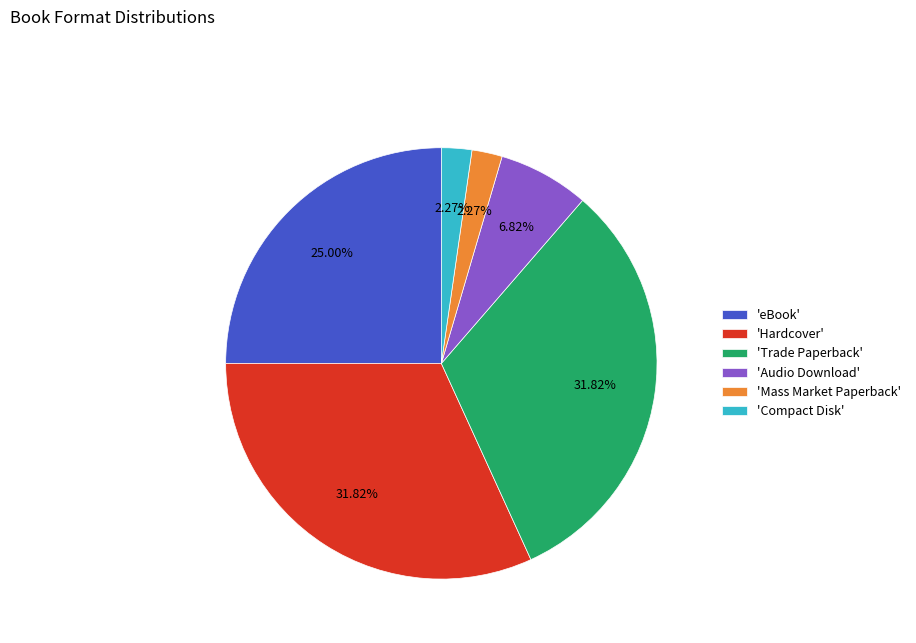

Combined, do 'Trade Paperback' and 'Audio Download' account for over 50%?

No